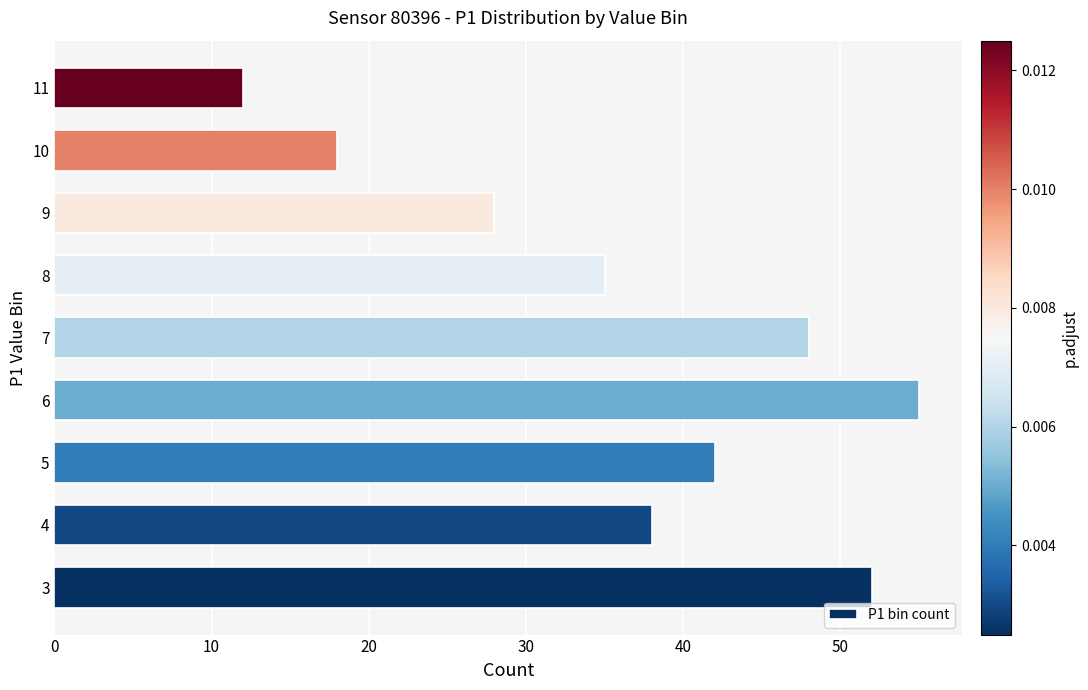

Which has a higher value, 11 or 9?

9